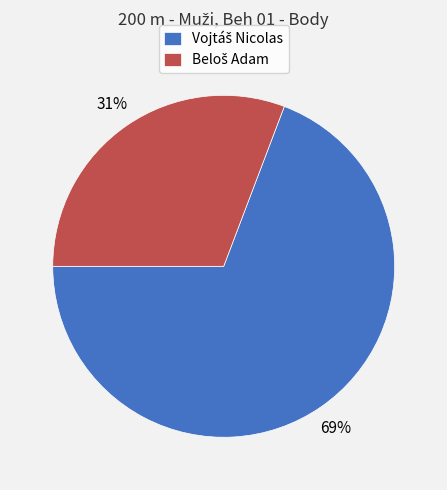

Is there any slice that represents more than half of the pie?

Yes